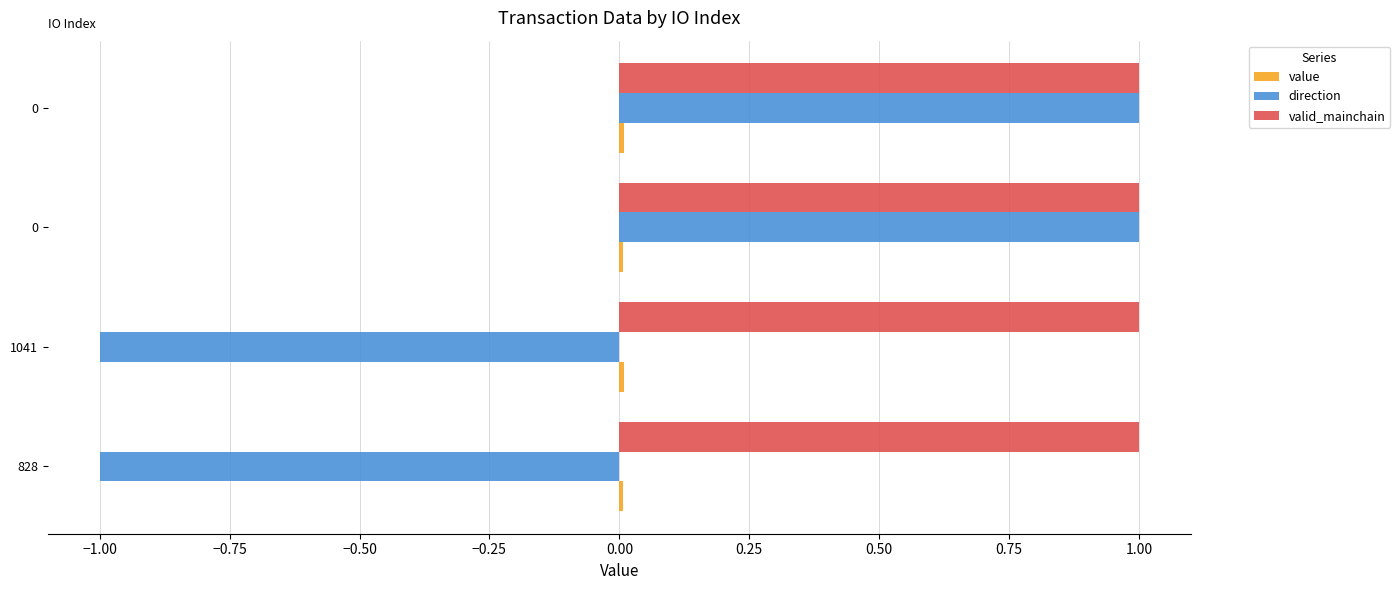

How many distinct data groups are displayed?

3